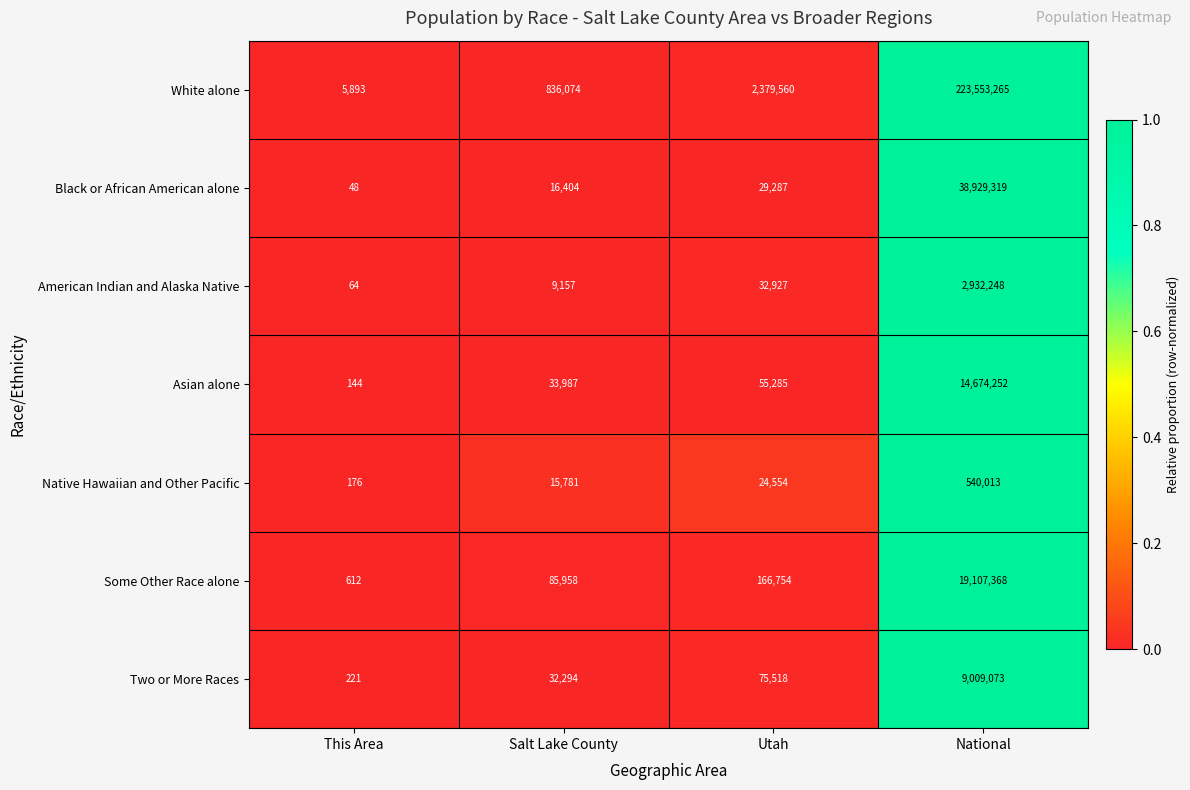

The value of Two or More Races at Utah is 75518. True or false?

True